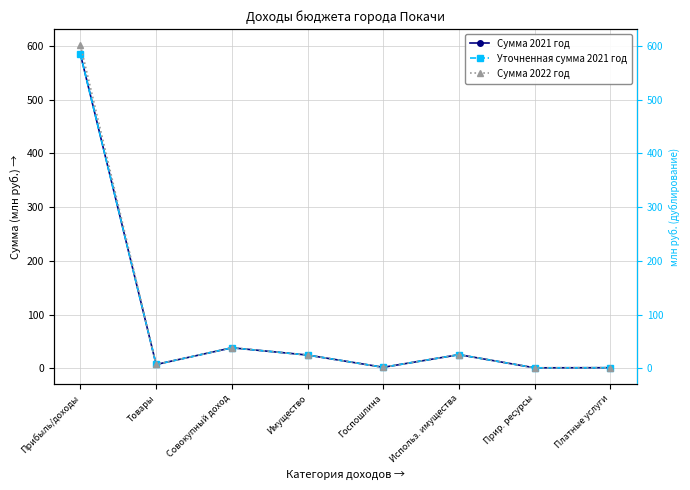

The value of Сумма 2022 год at Имущество is 15.9. True or false?

False